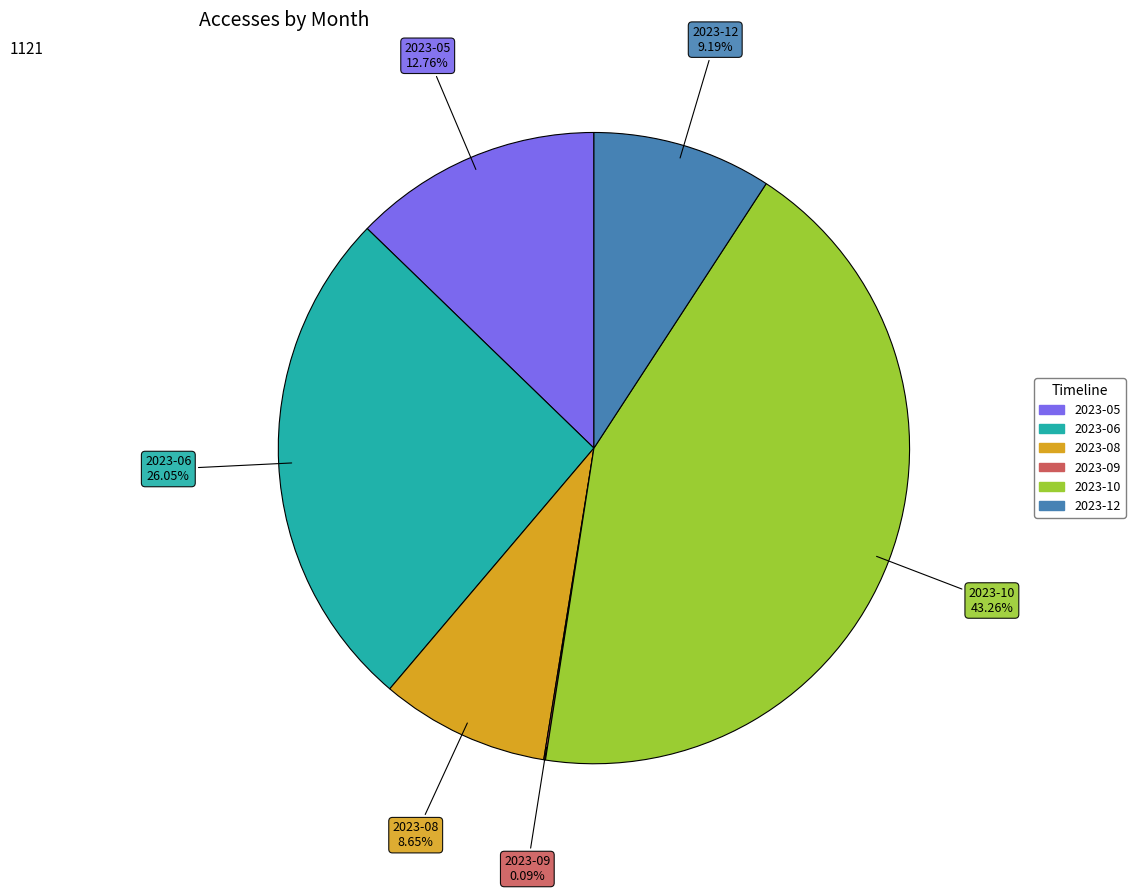

To the nearest percent, what portion does 2023-05 represent?

13%